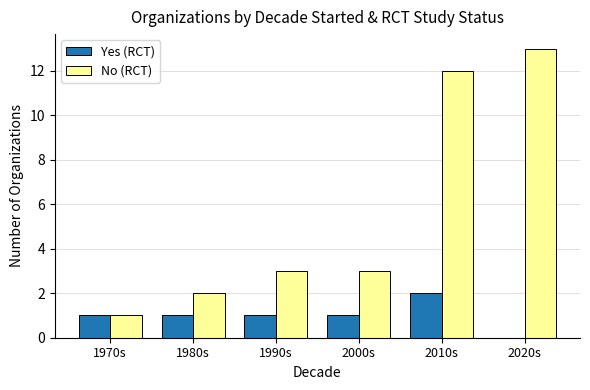

What is the spread (max minus min) of values at 2020s?

13